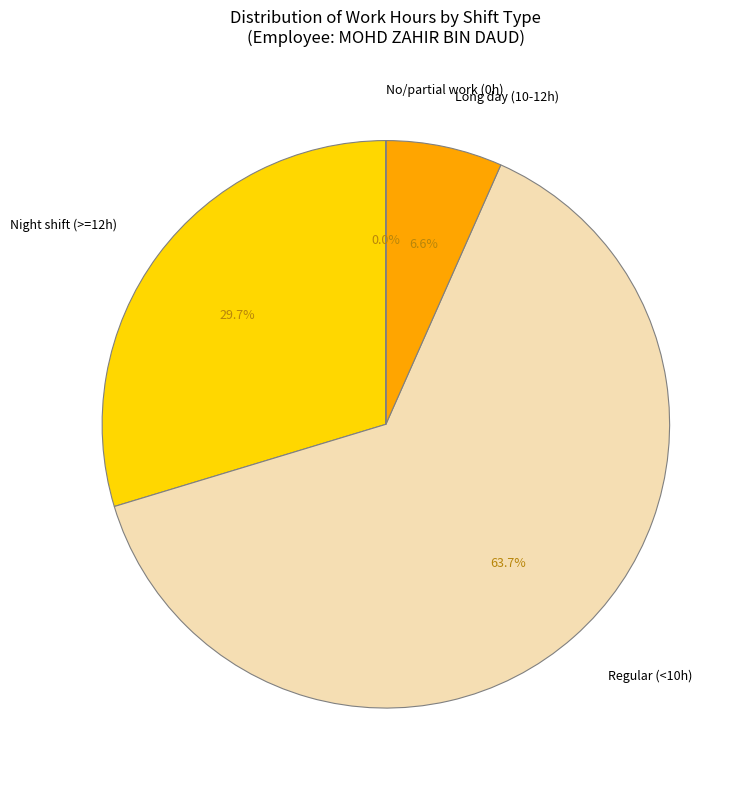

Does Regular (<10h) represent more than half of the total?

Yes